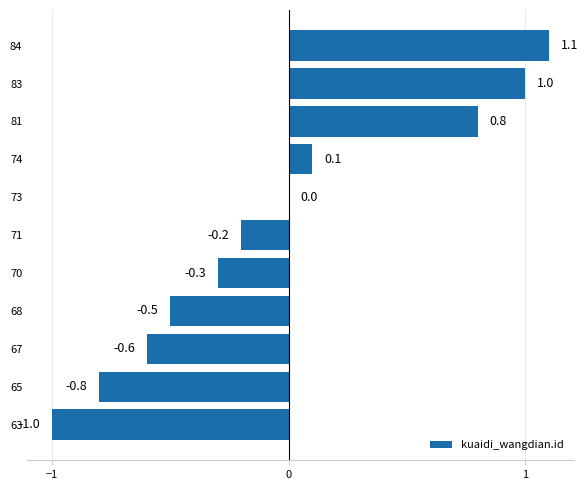

Reading bottom to top, list all the values displayed in this chart.

63=-1.0	65=-0.8	67=-0.6	68=-0.5	70=-0.3	71=-0.2	73=0.0	74=0.1	81=0.8	83=1.0	84=1.1